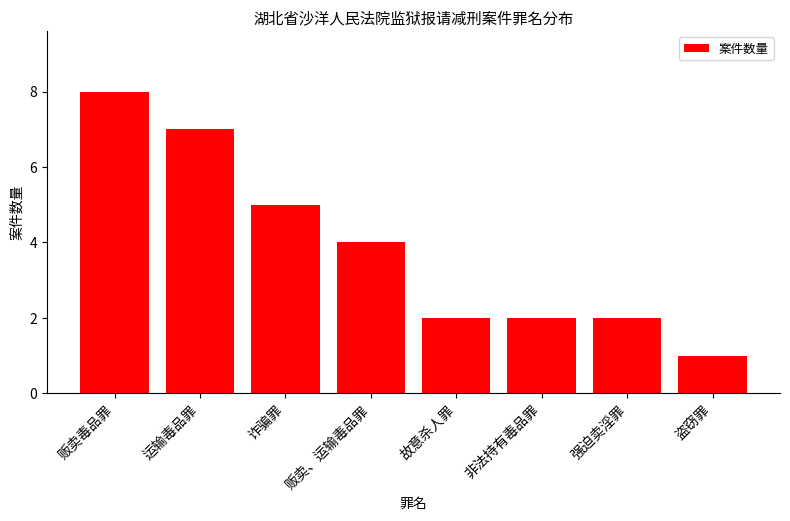

Which category has the lowest value across all series?

盗窃罪